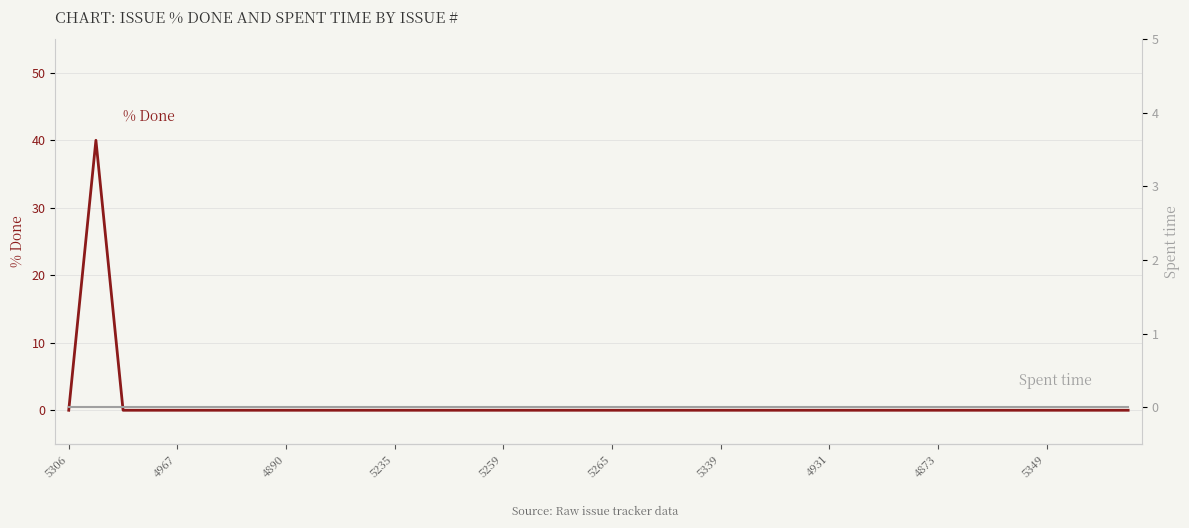

At which category is the sum across all series the highest?

4967